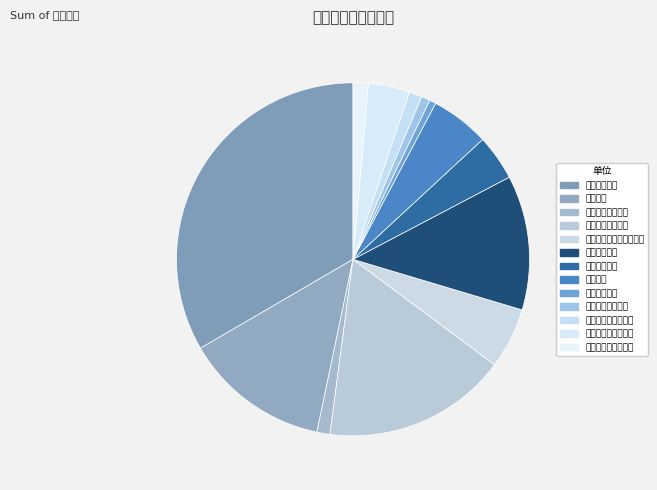

Rank the categories by value from highest to lowest.

深圳市中金岭南有色金属股份有限公司, 广东风华高新科技股份有限公司, 广晟有色金属股份有限公司, 佛山市国星光电股份有限公司, 广东省电子信息产业集团有限公司, 东江环保股份有限公司, 佛山电器照明股份有限公司, 广东省广晟地产集团有限公司, 广东广晟研究开发院有限公司, 广东广晟有色金属集团有限公司, 广东省广晟置业集团有限公司, 广东华建企业集团有限公司, 广晟投资发展有限公司